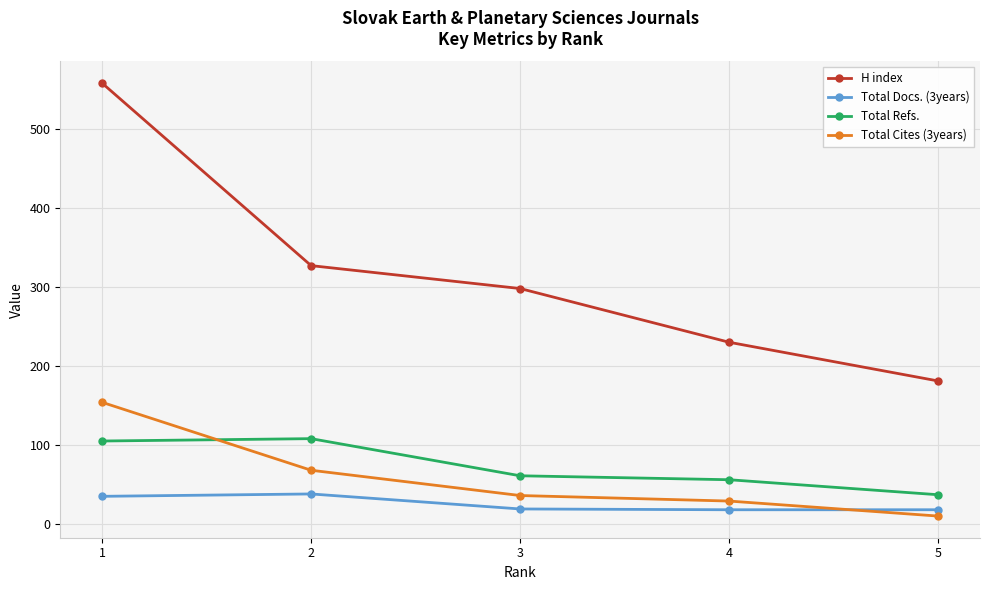

True or false: Total Refs. and Total Docs. (3years) cross at least once.

False